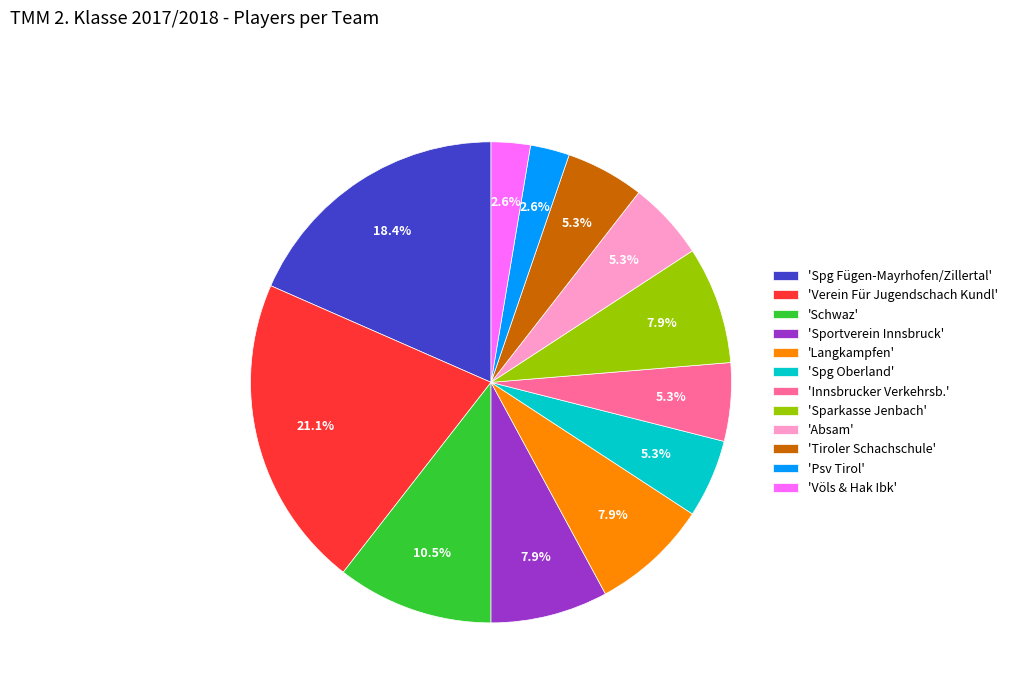

Which slice is the largest?

'Verein Für Jugendschach Kundl'